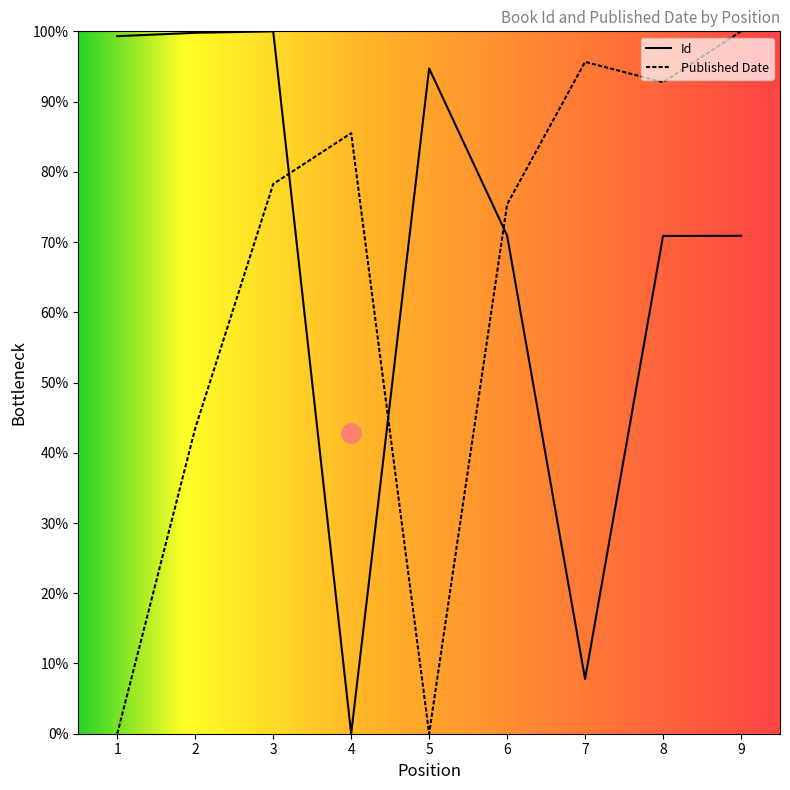

Reading left to right, extract all data points from this chart.

Id: 99.3	99.8	100.0	0.0	94.7	70.9	7.8	70.9	70.9
Published Date: 0.0	43.5	78.3	85.5	0.0	75.4	95.7	92.8	100.0